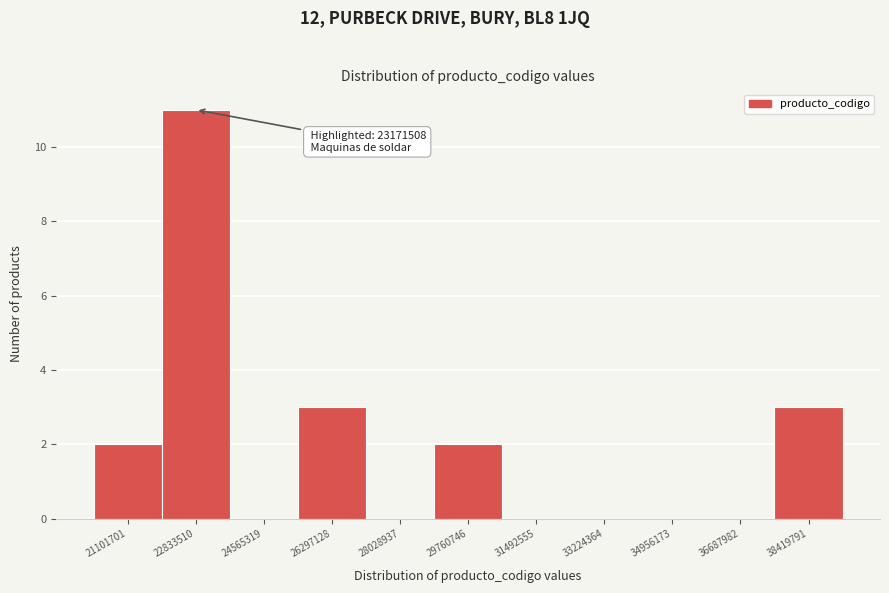

Reading left to right, list all the values displayed in this chart.

21101701=2	22833510=11	24565319=0	26297128=3	28028937=0	29760746=2	31492555=0	33224364=0	34956173=0	36687982=0	38419791=3